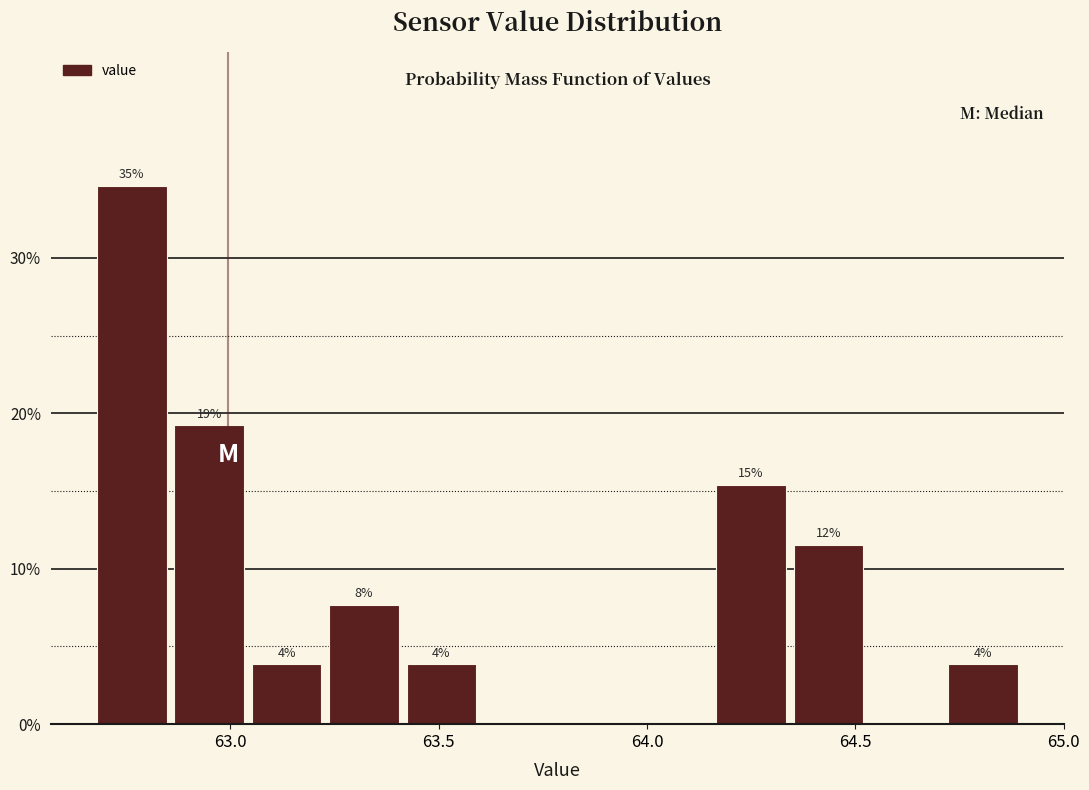

Read against the x-axis, roughly where is the centre of the tallest bar?

62.75